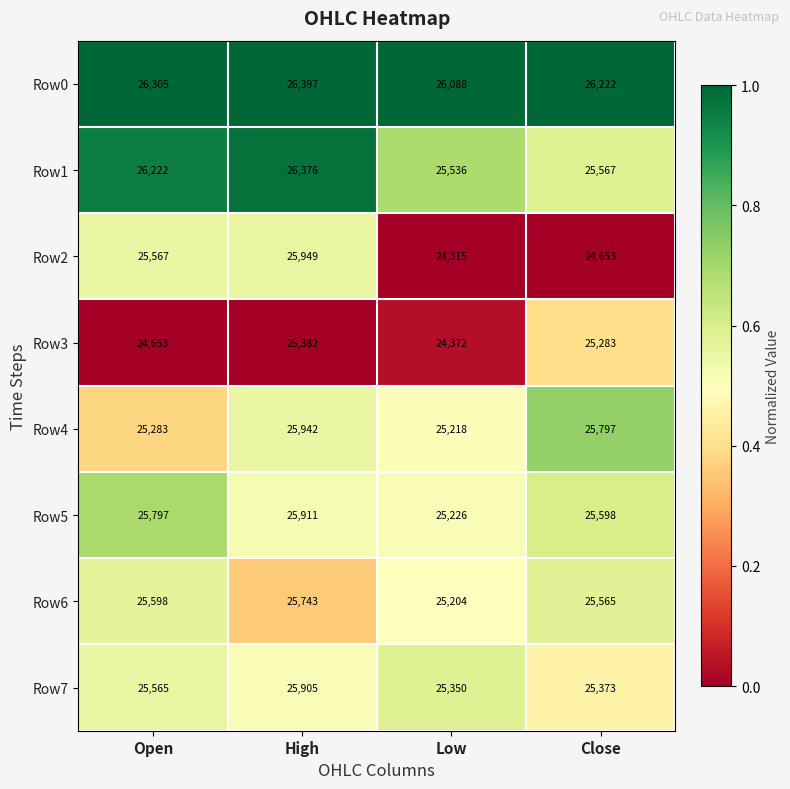

Which category has the lowest value across all series?

Low